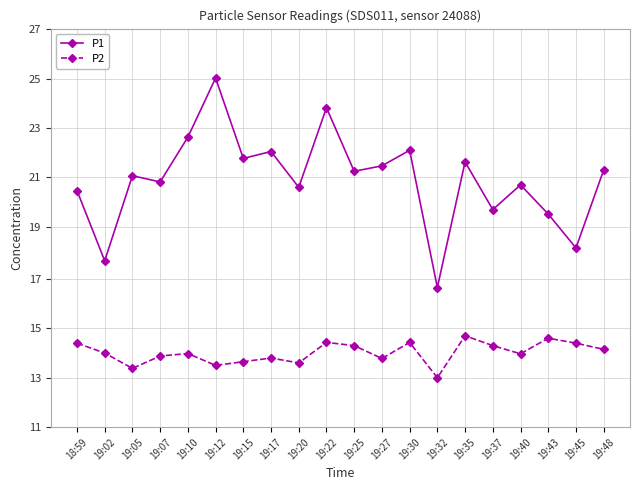

Count the number of data series in this chart.

2